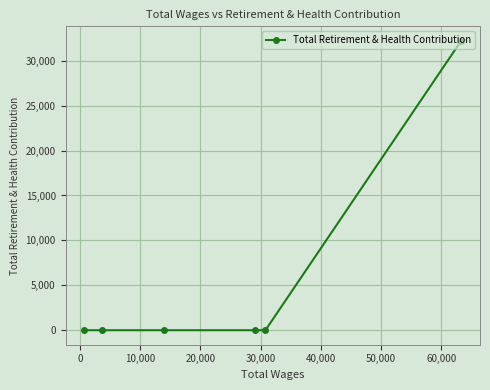

What is the maximum value shown in the chart?

32224